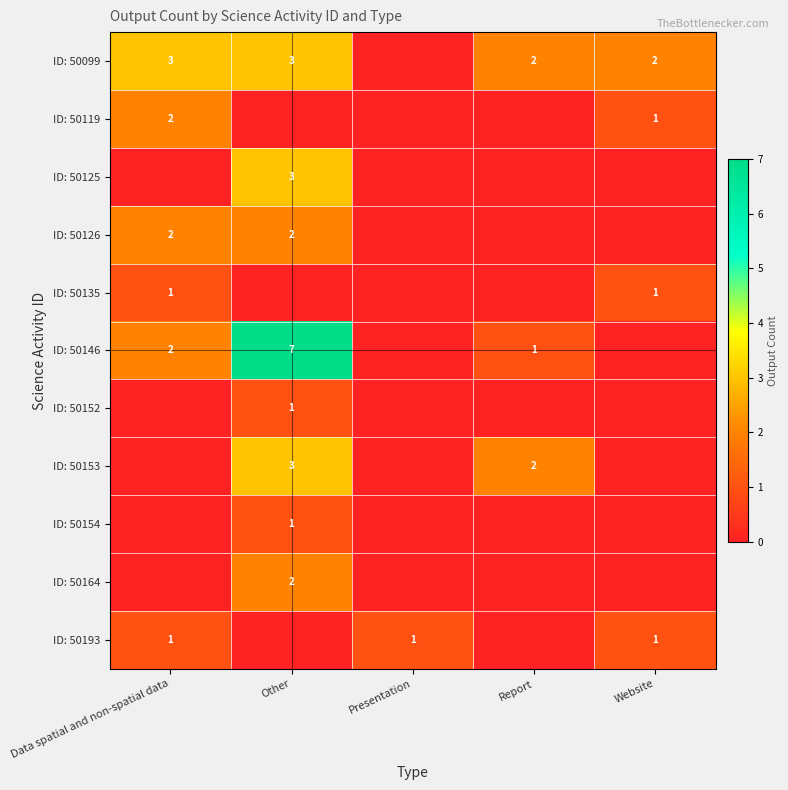

Is it true that ID: 50119 equals 0 at Website?

False